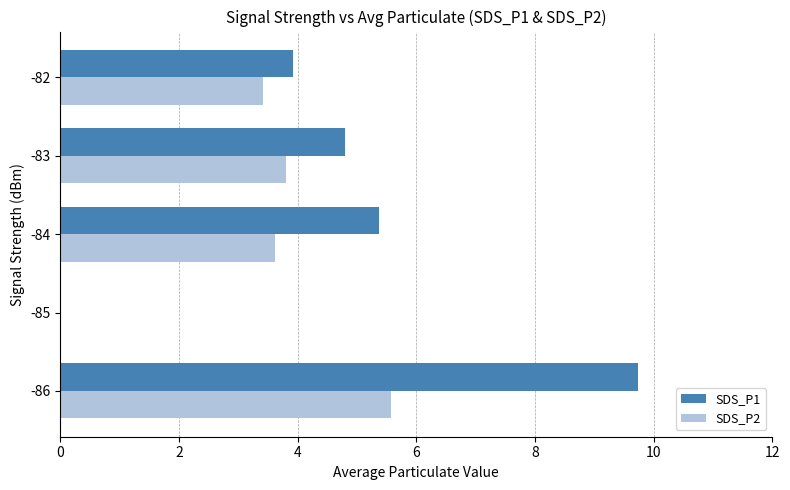

What is the sum of all SDS_P2 values?

16.4